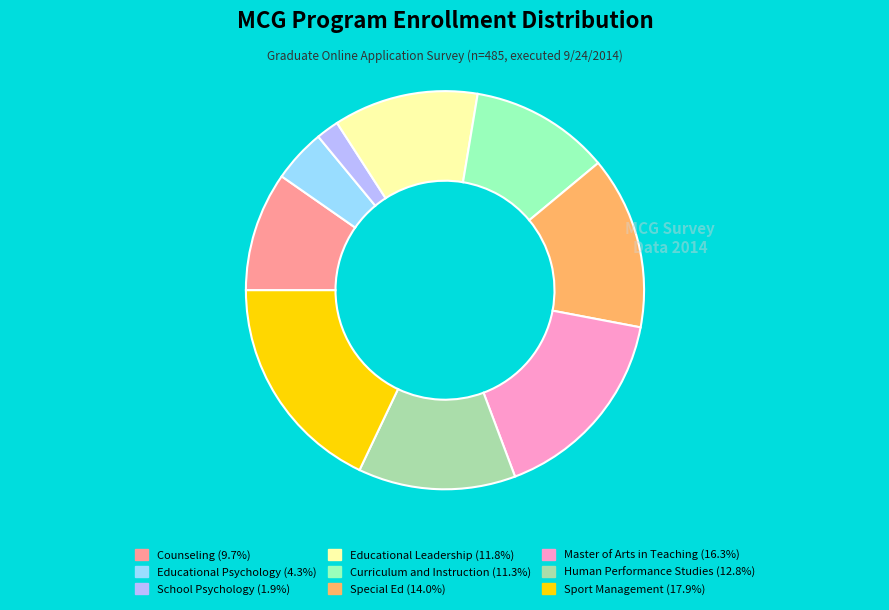

What is the ratio of the value at Sport Management to the value at Counseling?

1.9